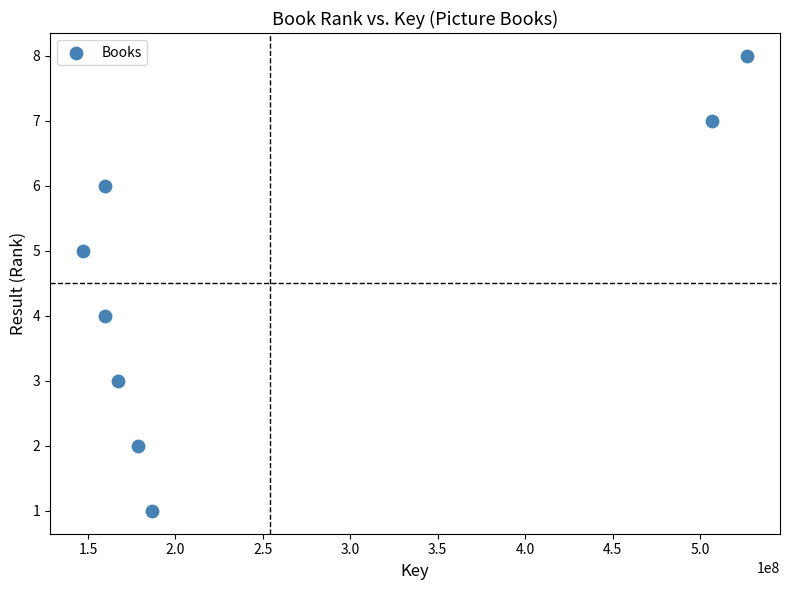

What is the average X value?

254208664